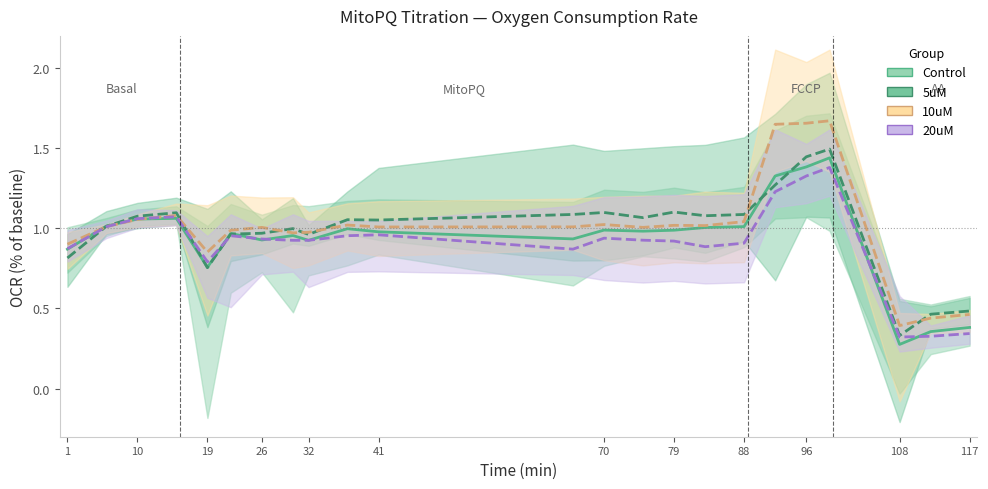

What is the average value of the Control series?

0.9